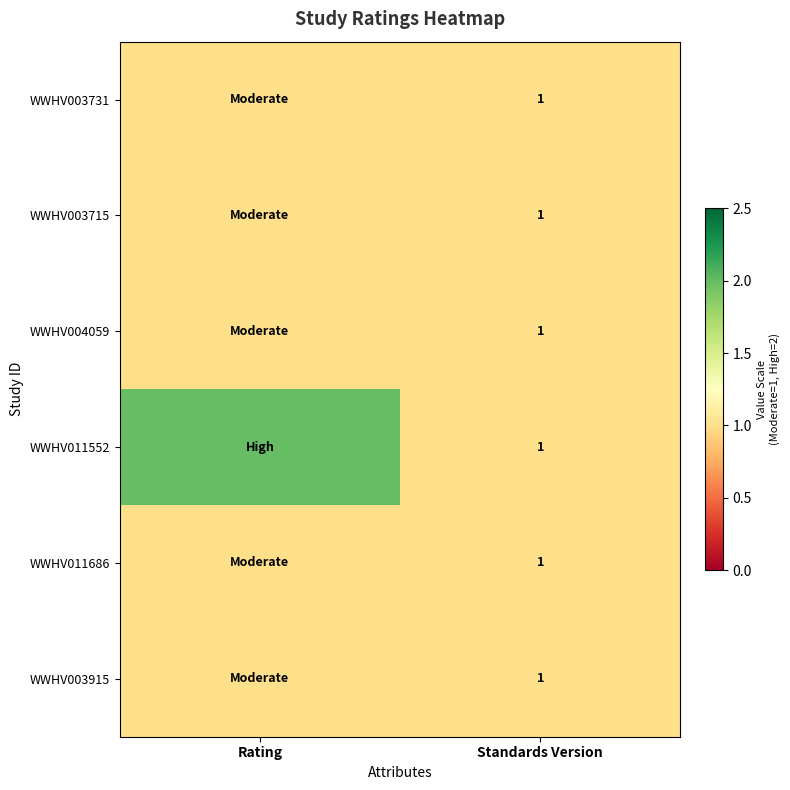

Which has a higher value, Standards Version or Rating?

Standards Version